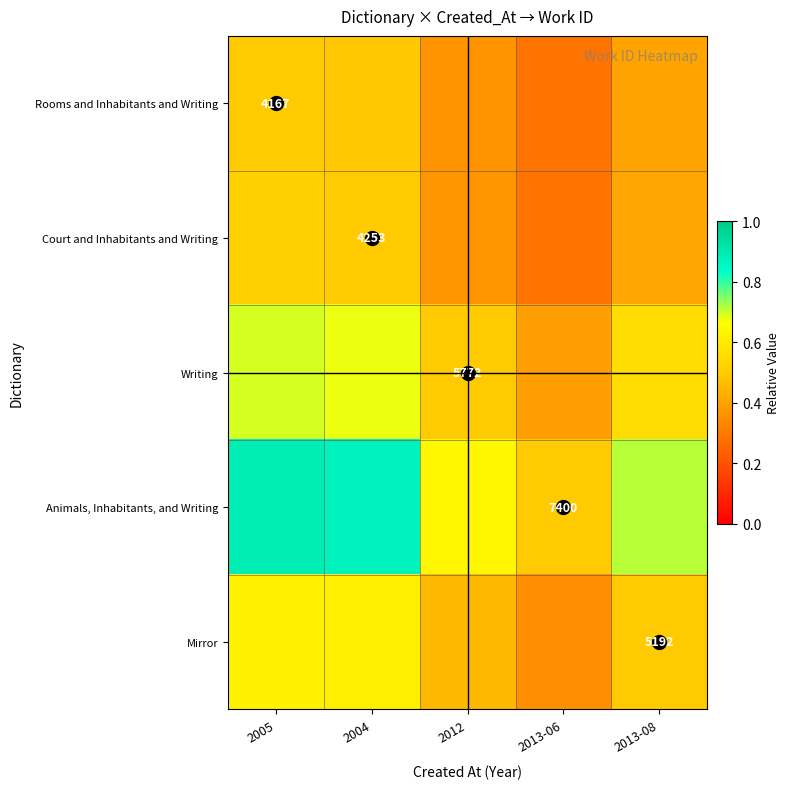

At 2012, list the series in order from largest to smallest.

Animals, Inhabitants, and Writing, Writing, Mirror, Court and Inhabitants and Writing, Rooms and Inhabitants and Writing